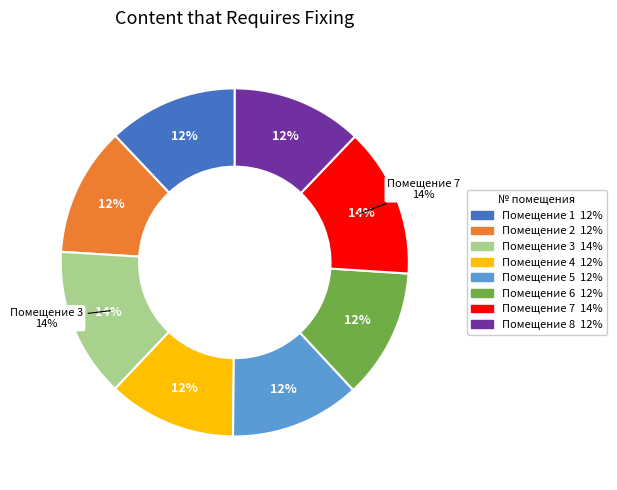

Does any single category account for the majority?

No